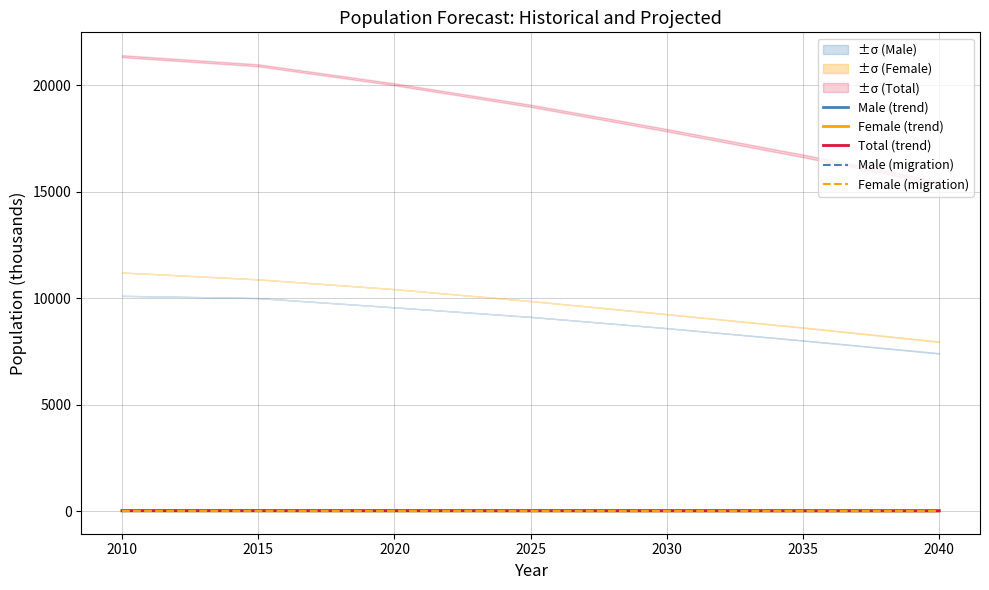

True or false: Female (migration) and Total (trend) cross at least once.

False